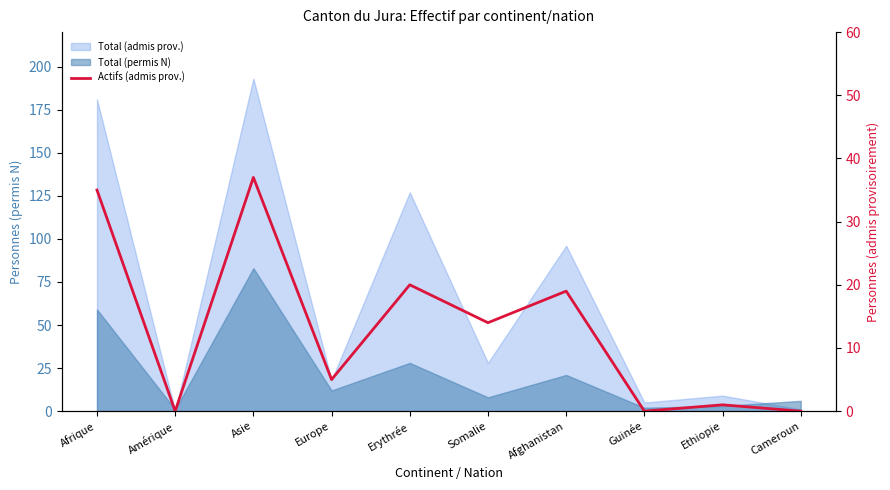

How many data points are above 14?

4